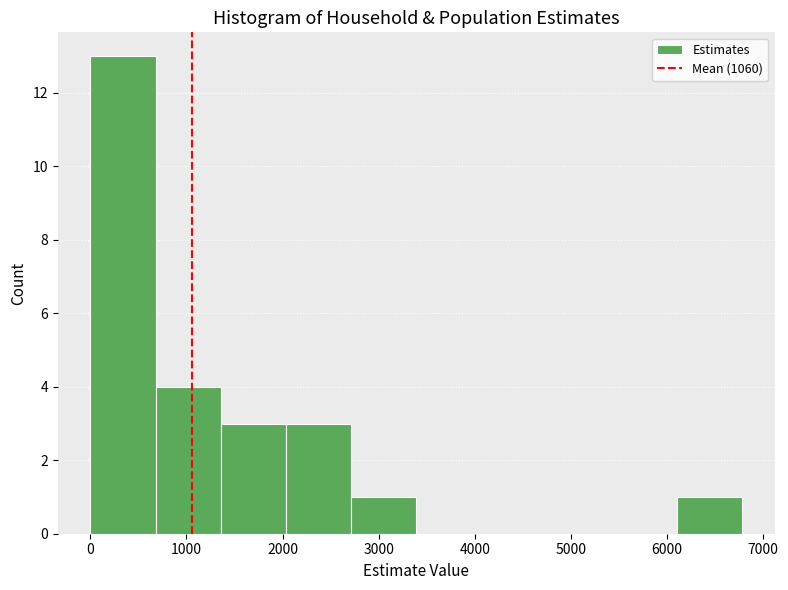

Reading left to right, list every bar in this chart as the range it spans on the x-axis followed by its height. Neither the bar edges nor the heights are printed on the chart, so give them approximately, as read against the axes.

0 to 700: 13
700 to 1400: 4
1400 to 2000: 3
2000 to 2700: 3
2700 to 3400: 1
3400 to 4100: 0
4100 to 4700: 0
4700 to 5400: 0
5400 to 6100: 0
6100 to 6800: 1